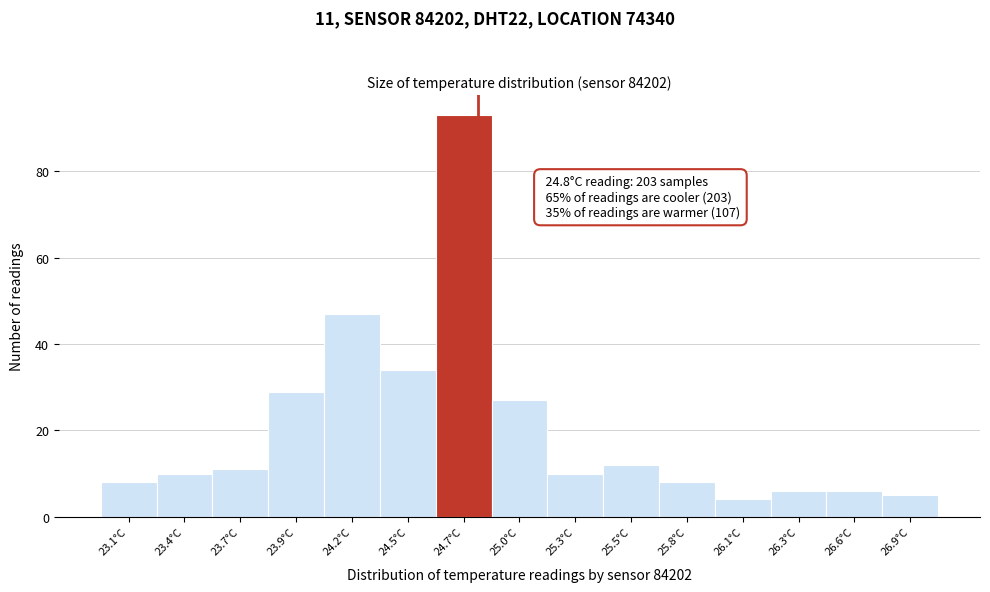

Which range on the x-axis has the tallest bar?

24.60 to 24.85